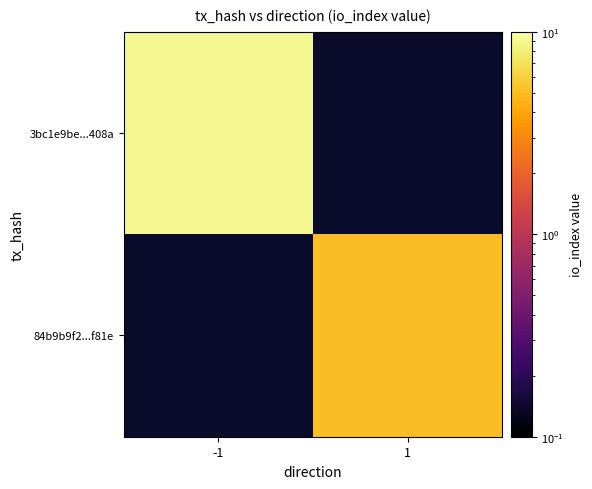

How many positive values does the 3bc1e9be...408a series have?

1